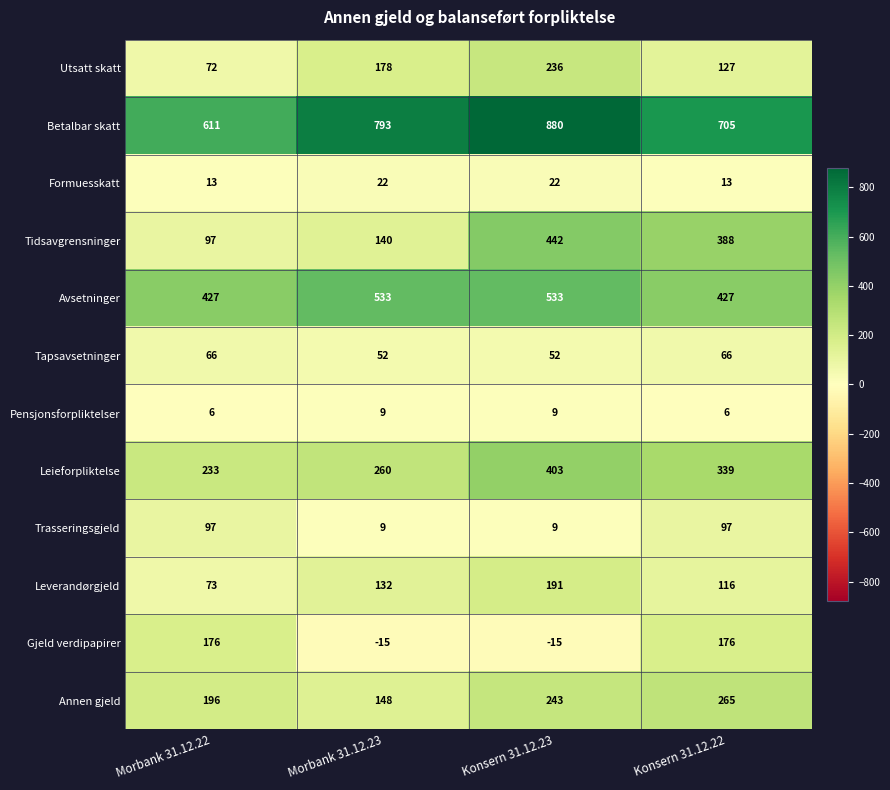

Where is Utsatt skatt nearest to the value 154?

Morbank 31.12.23